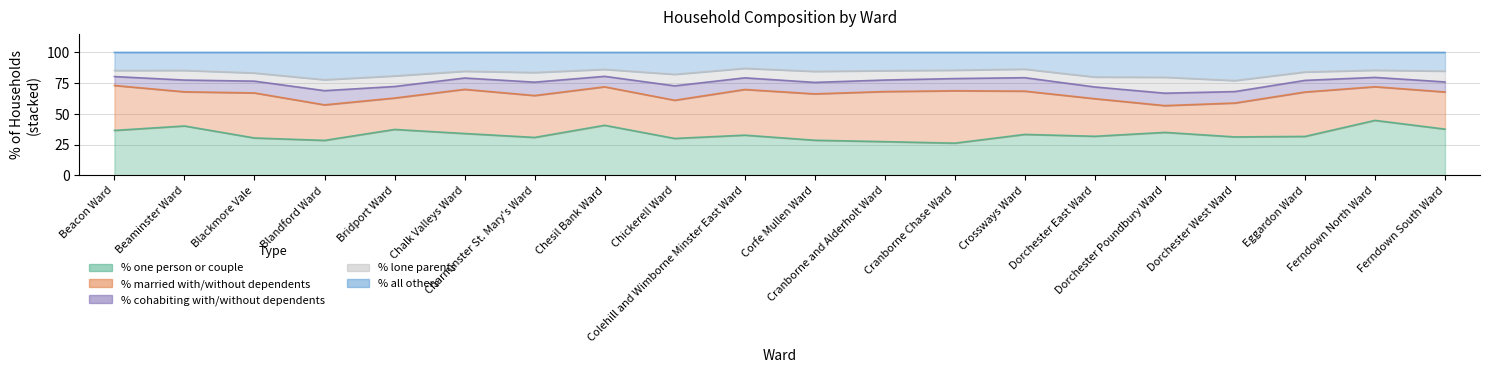

At which label does % lone parents first exceed 7?

Beaminster Ward